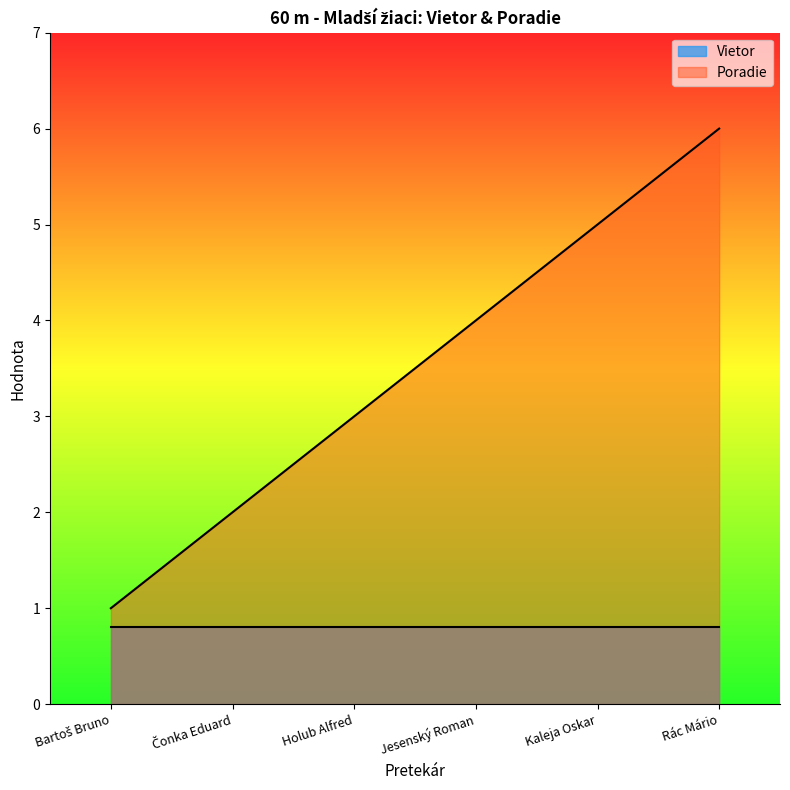

What is the difference between the second highest and second lowest values?

3